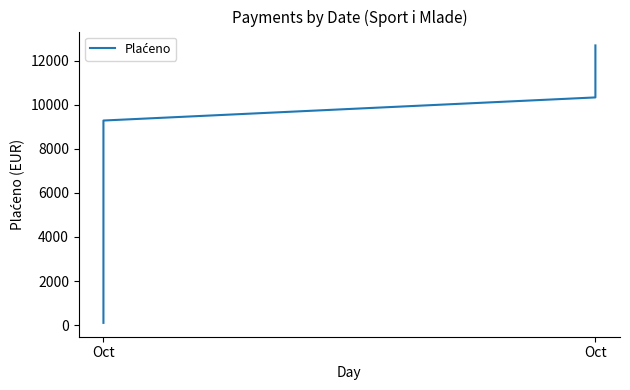

What is the label of the 16th point from the right?

24